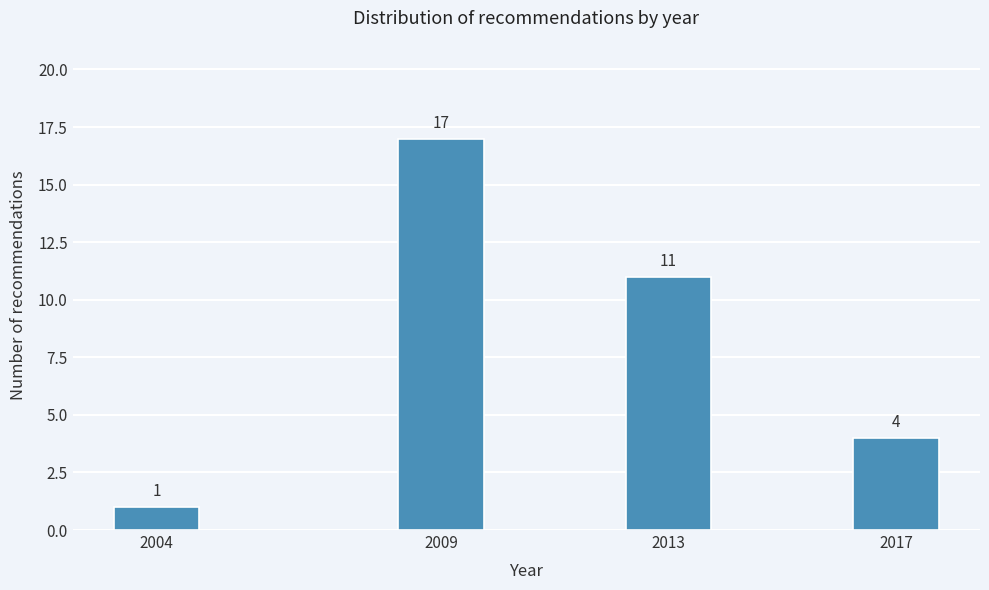

Reading right to left, transcribe all the data shown in this chart.

2017=4	2013=11	2009=17	2004=1